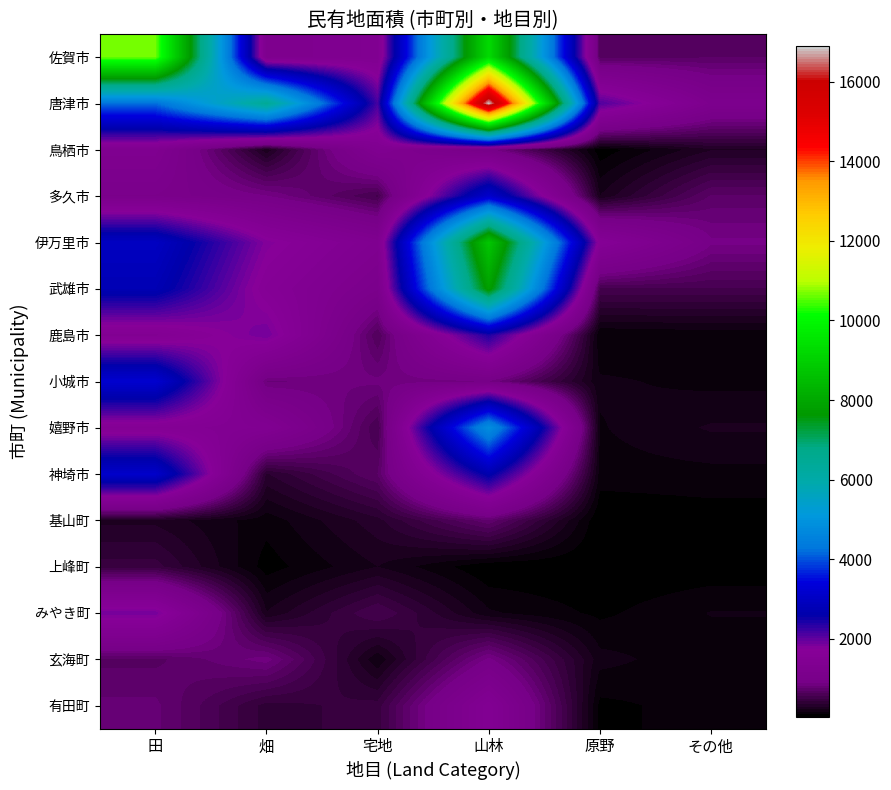

What is the maximum value shown in the chart?

16899